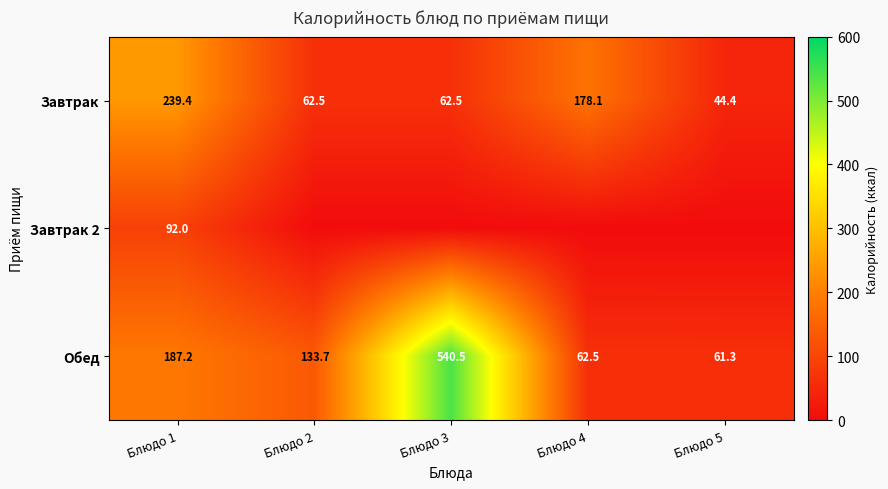

Which category has the highest value across all series?

Блюдо 3